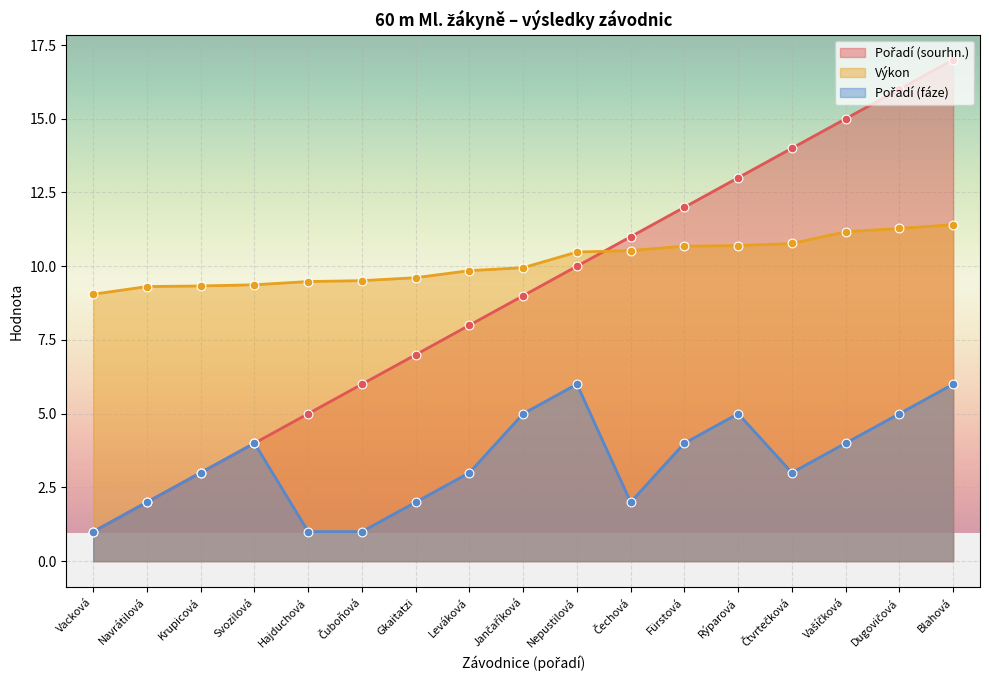

Which series reaches the maximum Y coordinate?

Pořadí (sourhn.)